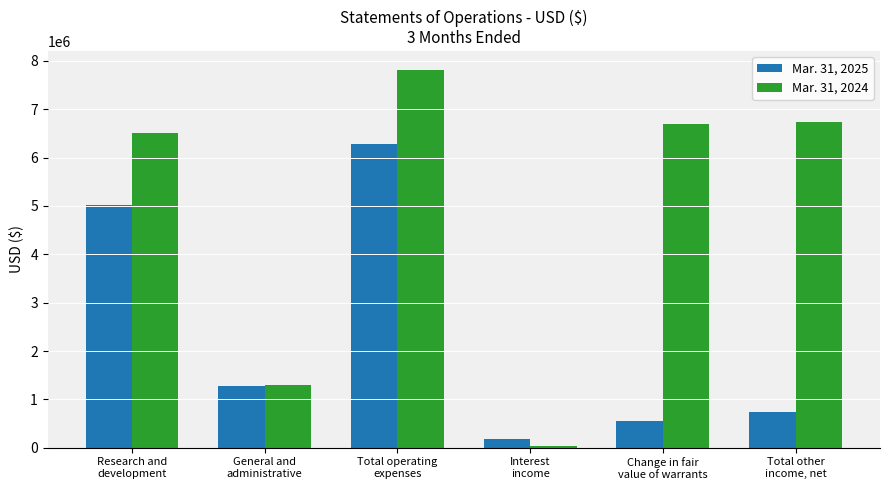

Rank the categories by Mar. 31, 2024 value from lowest to highest.

Interest
income, General and
administrative, Research and
development, Change in fair
value of warrants, Total other
income, net, Total operating
expenses